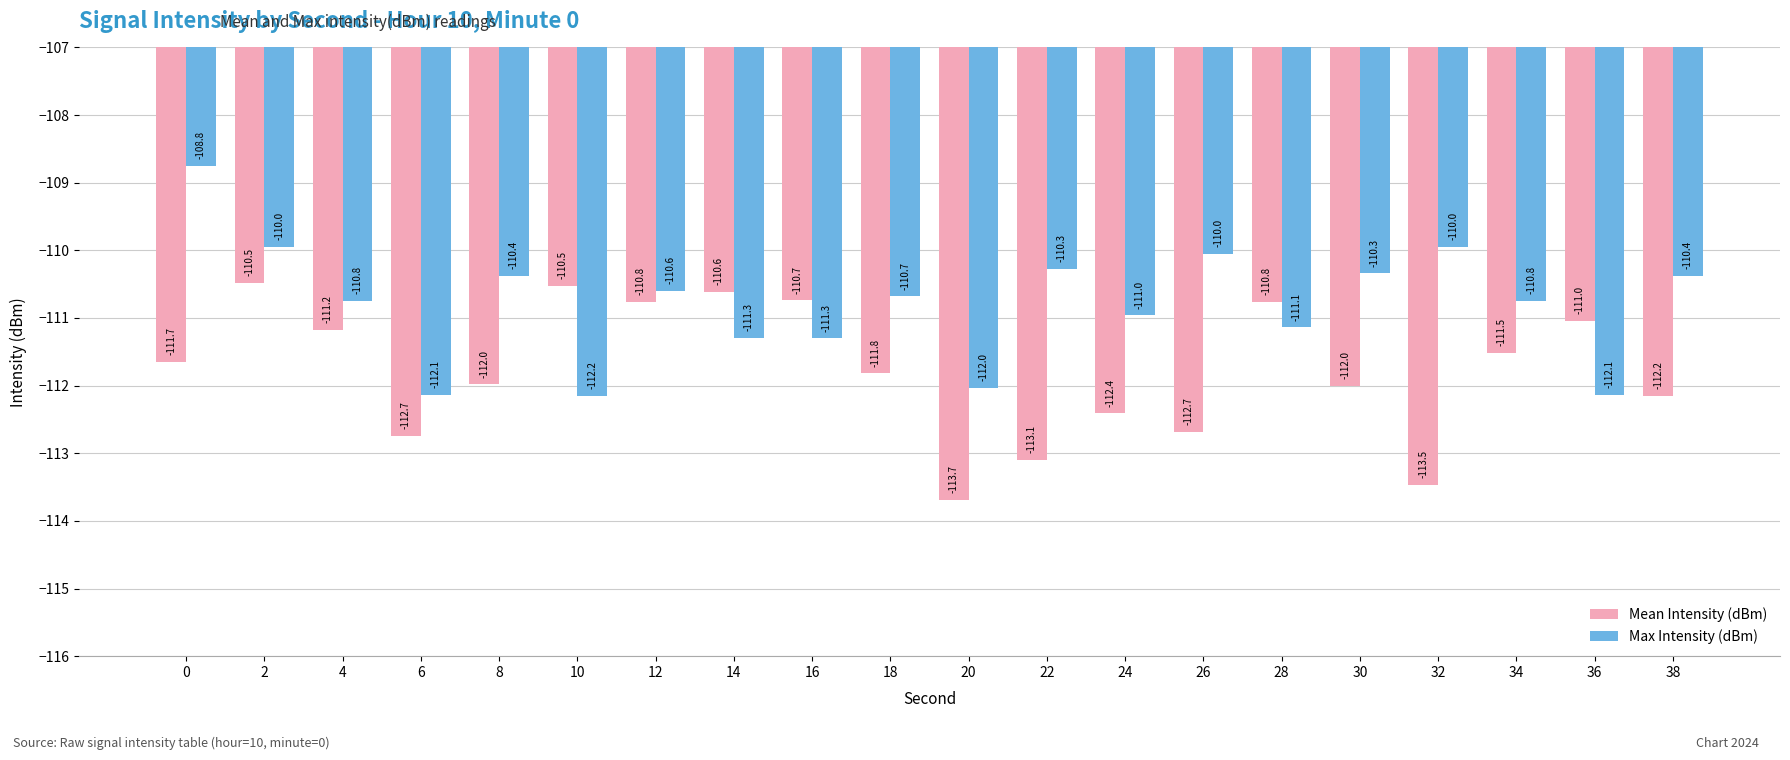

Rank the series by their average value, from highest to lowest.

Max Intensity (dBm), Mean Intensity (dBm)